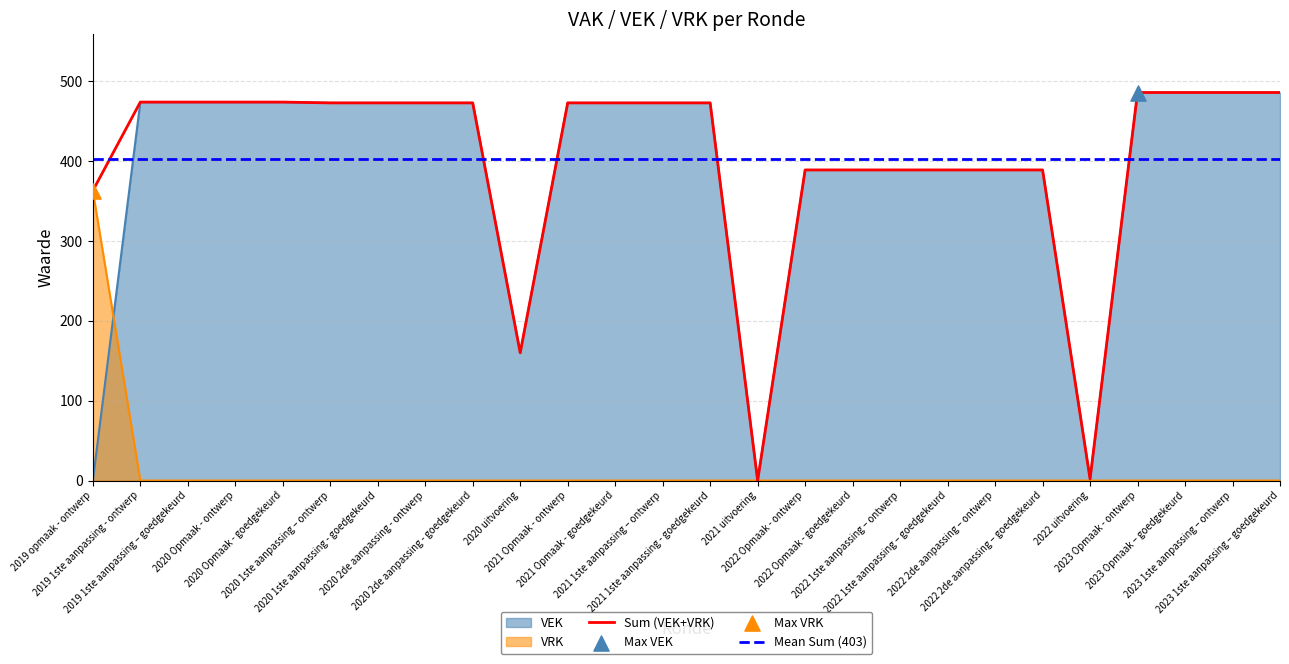

Which series has the largest Y range (max minus min)?

VEK